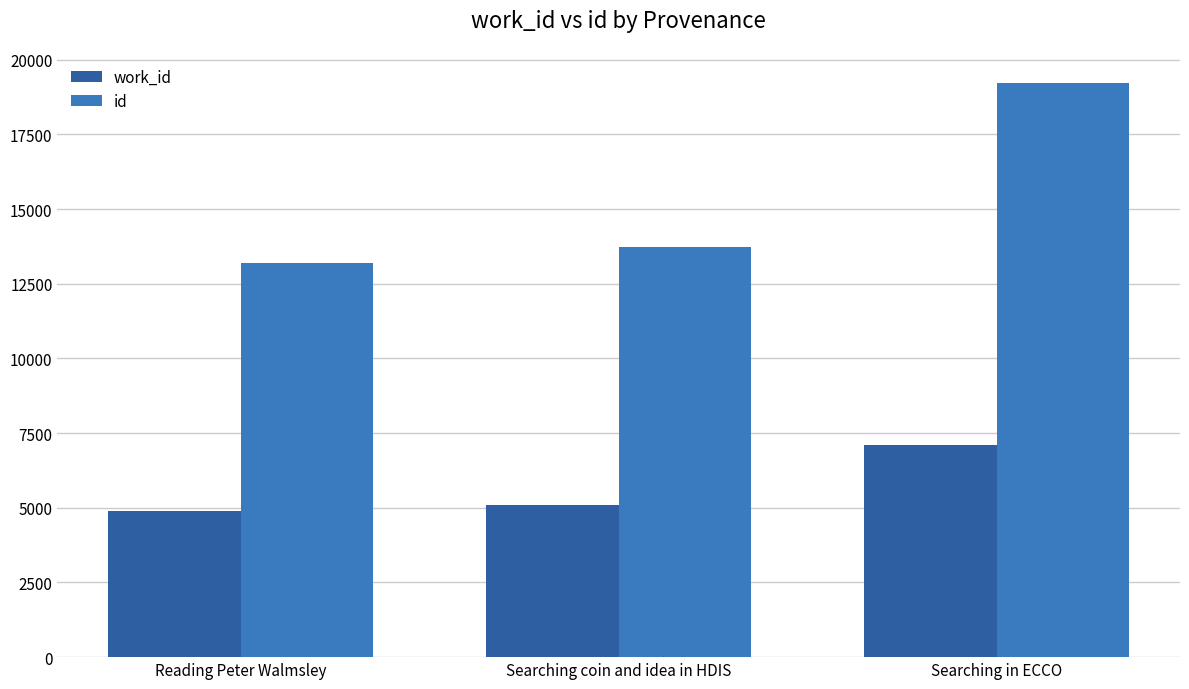

Reading left to right, transcribe all the data shown in this chart.

work_id: Reading Peter Walmsley=4891	Searching coin and idea in HDIS=5088	Searching in ECCO=7099
id: Reading Peter Walmsley=13180	Searching coin and idea in HDIS=13740	Searching in ECCO=19203